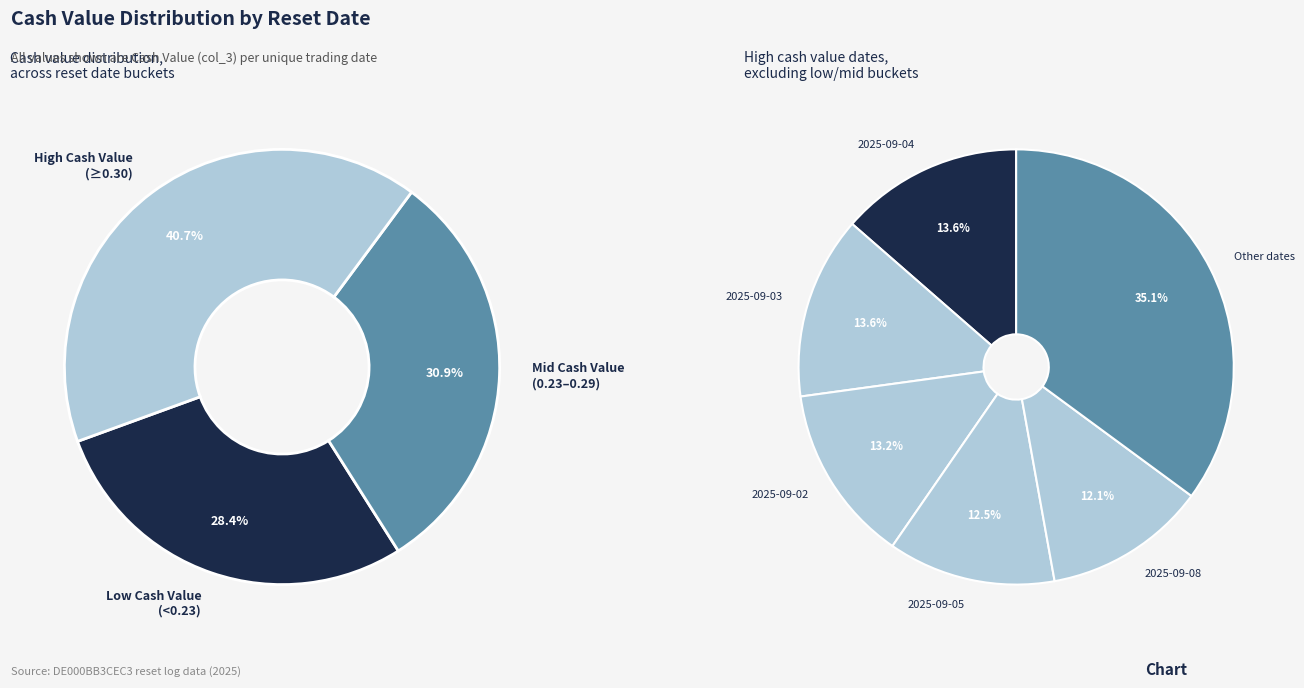

True or false: 2025-09-17 accounts for 1% of the total.

False